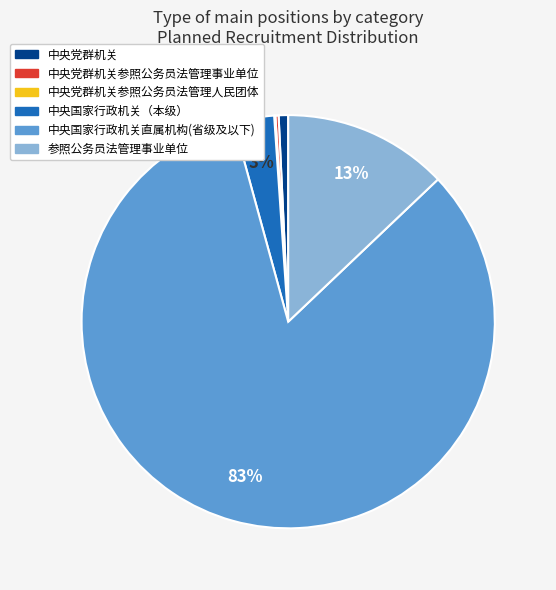

To the nearest percent, what is the average slice percentage?

17%